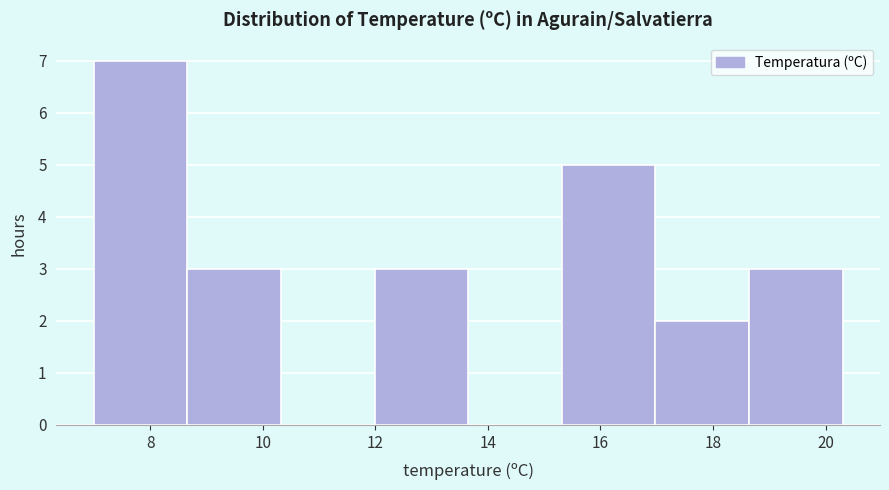

What is the height of the bar covering 17.0 to 18.6 on the x-axis? Neither the bar edges nor the heights are printed on the chart, so give them approximately, as read against the axes.

2